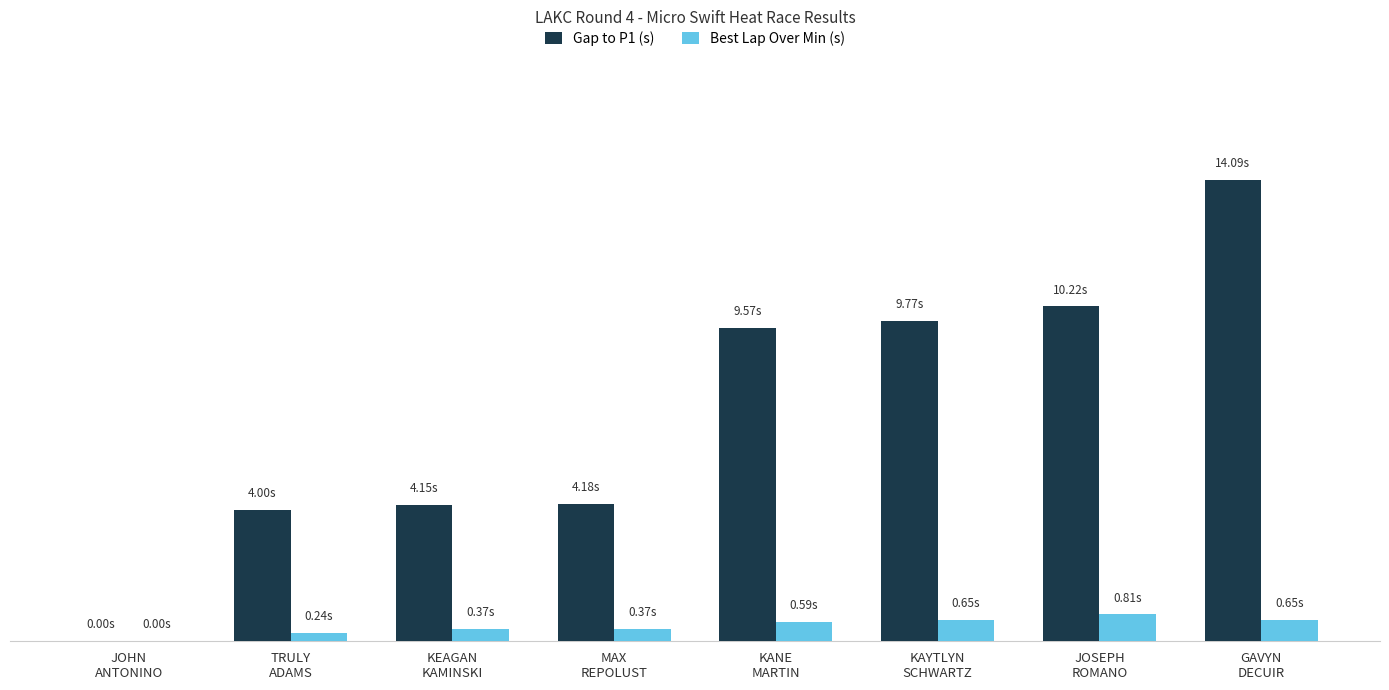

The Best Lap Over Min (s) series shows 0.9 at KAYTLYN
SCHWARTZ. True or false?

False